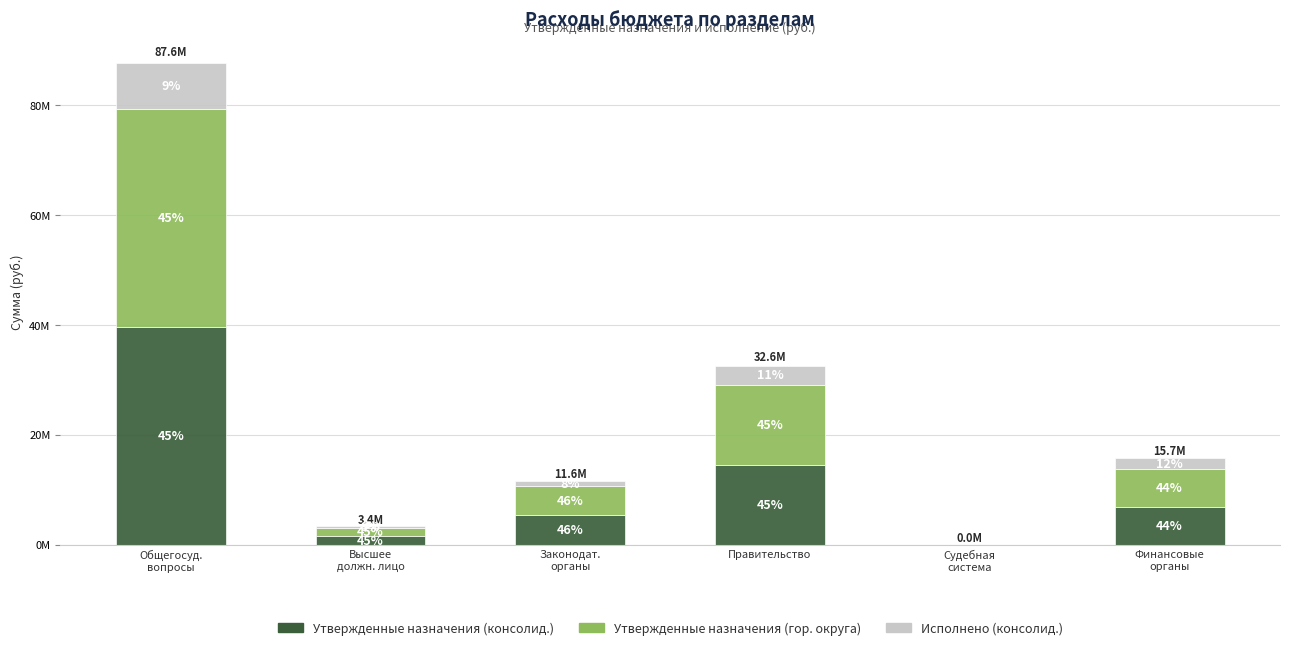

Is it true that Утвержденные назначения (гор. округа) equals 2255768.9 at Финансовые
органы?

False